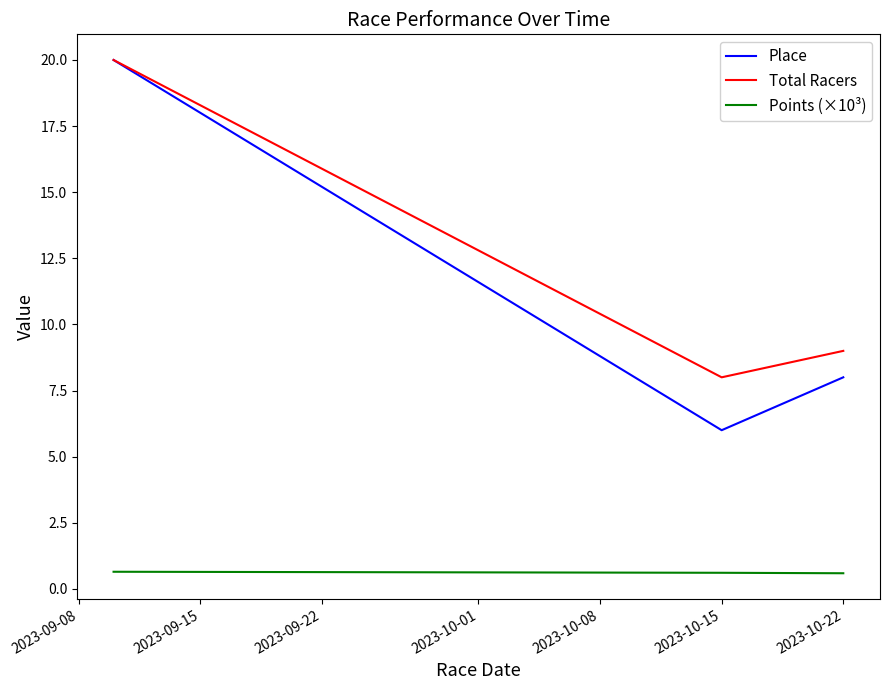

Reading right to left, transcribe all the data shown in this chart.

Place: 8.0	6.0	20.0
Total Racers: 9.0	8.0	20.0
Points (×10³): 0.6	0.6	0.6